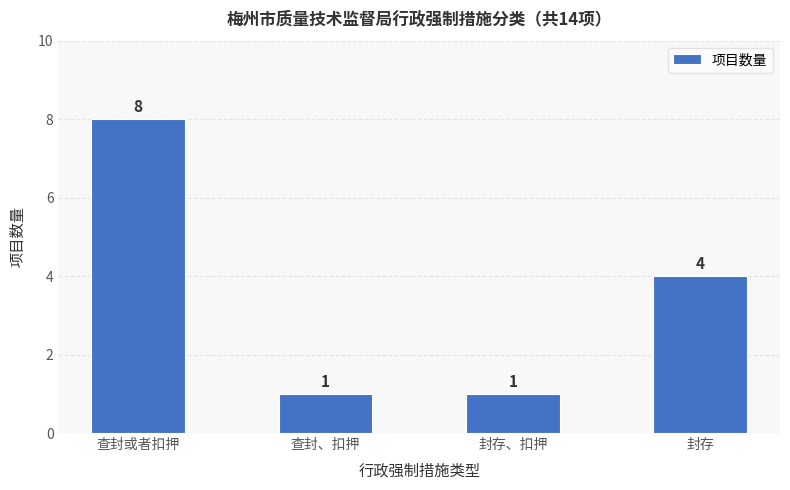

What value does the data have at 封存?

4